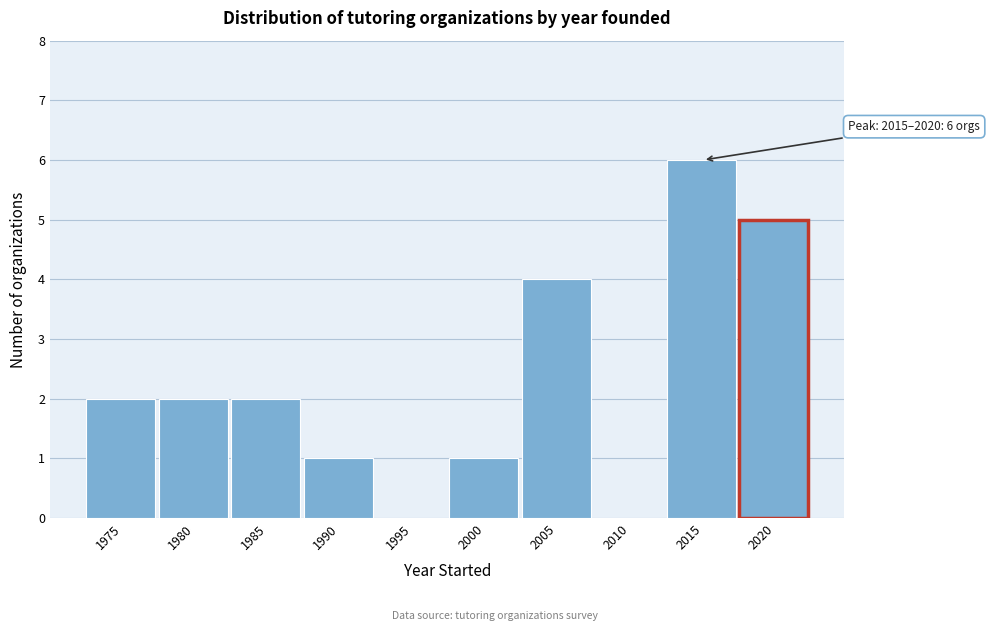

Reading right to left, list all the values displayed in this chart.

2020=5	2015=6	2010=0	2005=4	2000=1	1995=0	1990=1	1985=2	1980=2	1975=2